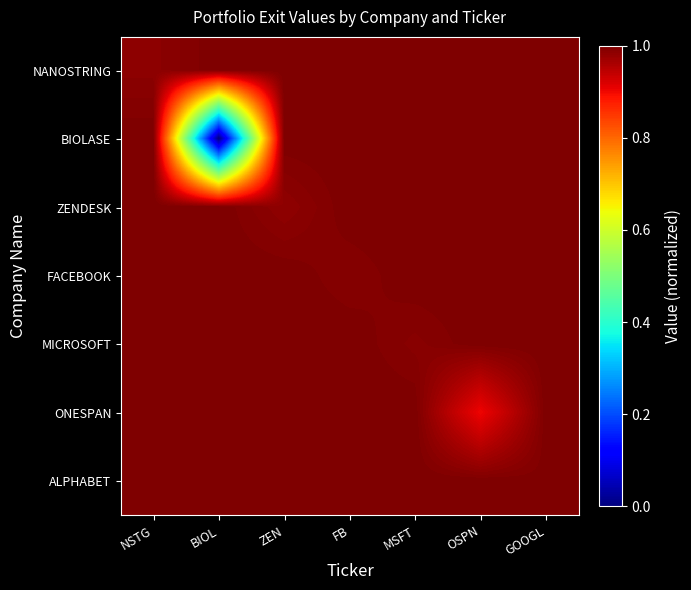

At which category is the sum across all series the highest?

GOOGL